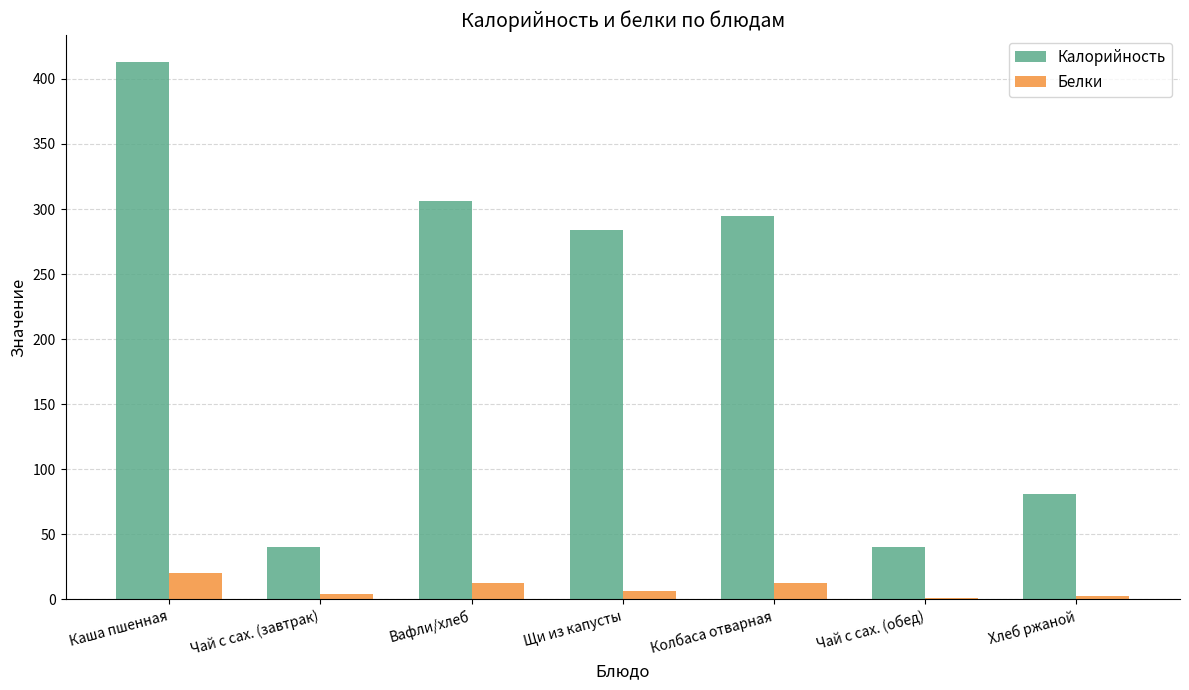

Which series changed the most between Чай с сах. (завтрак) and Колбаса отварная?

Калорийность